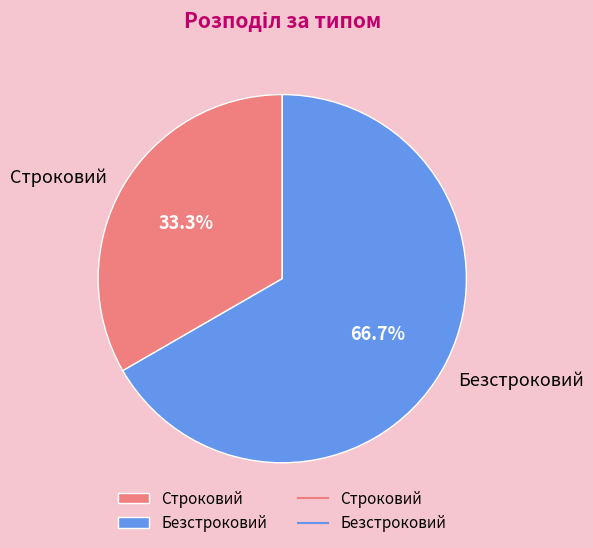

To the nearest percent, what portion does Строковий represent?

33%